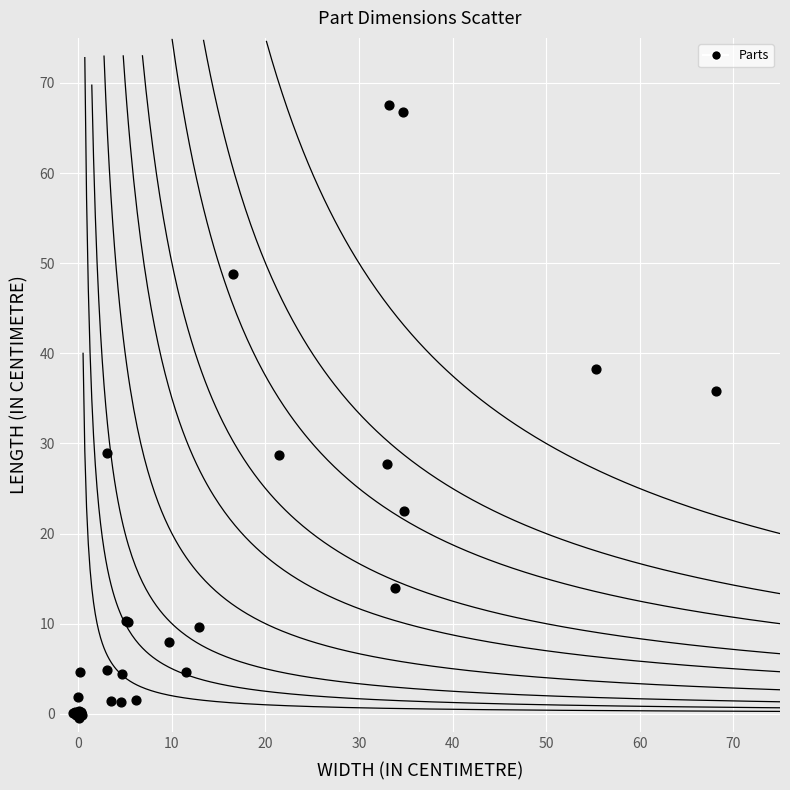

What Y value in the scatter plot is closest to 33?

35.8